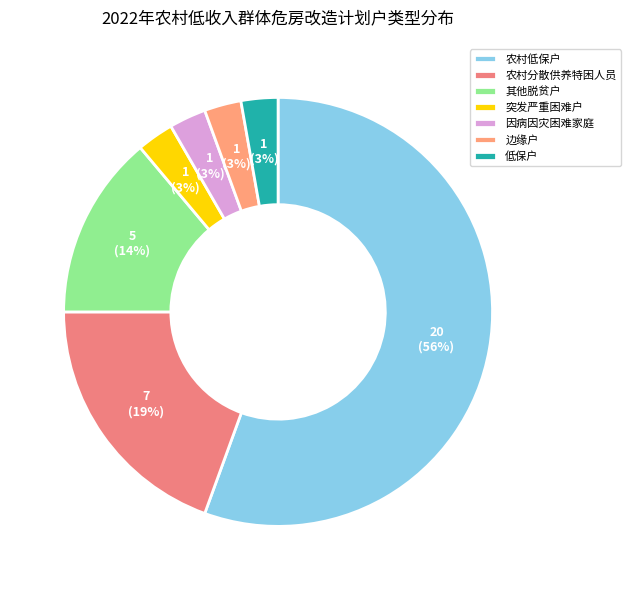

How many segments does this pie chart have?

7